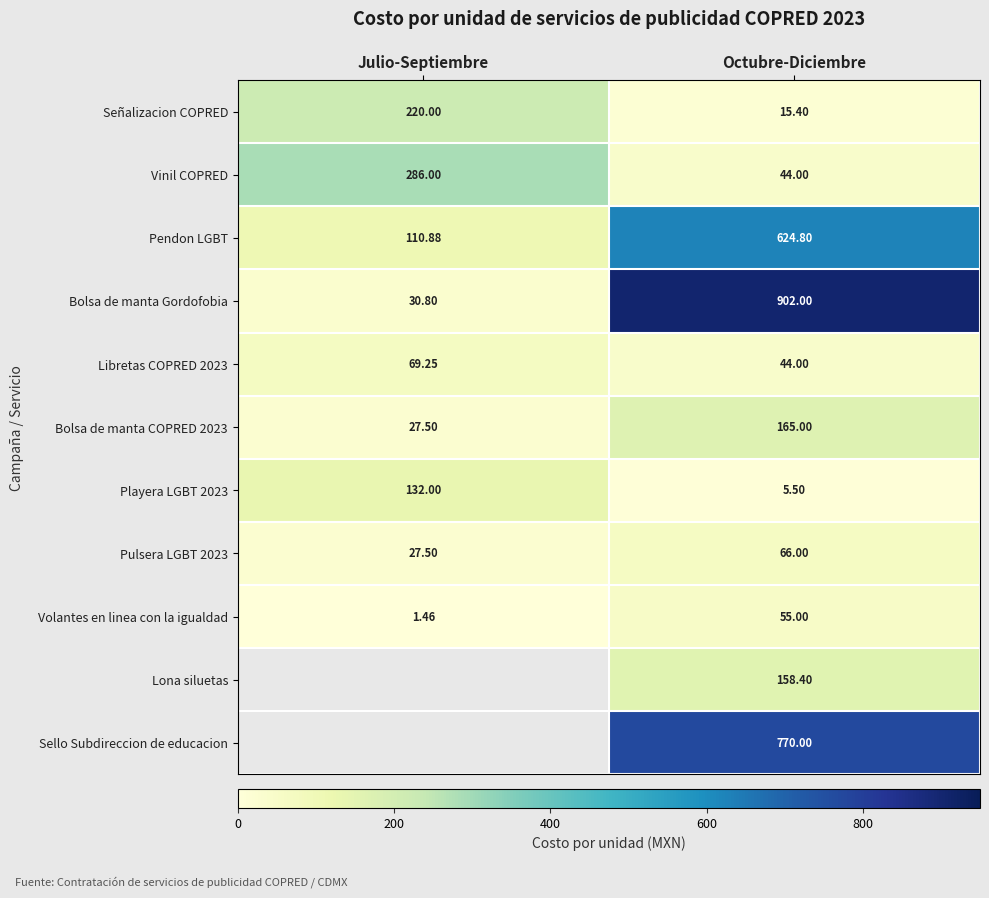

Where is Pendon LGBT nearest to the value 367?

Julio-Septiembre